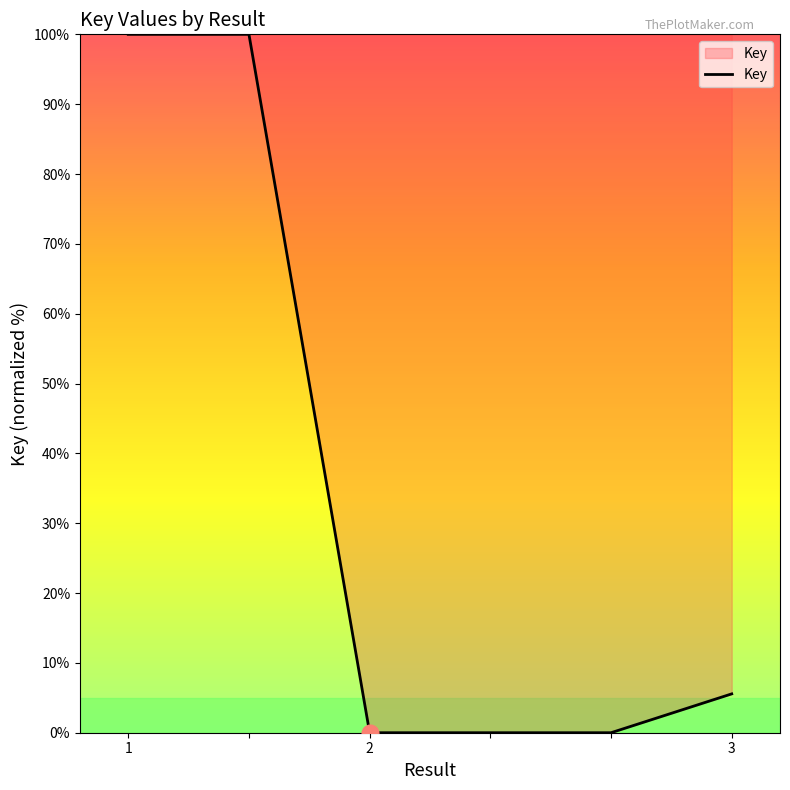

How many lines are shown in the chart?

1